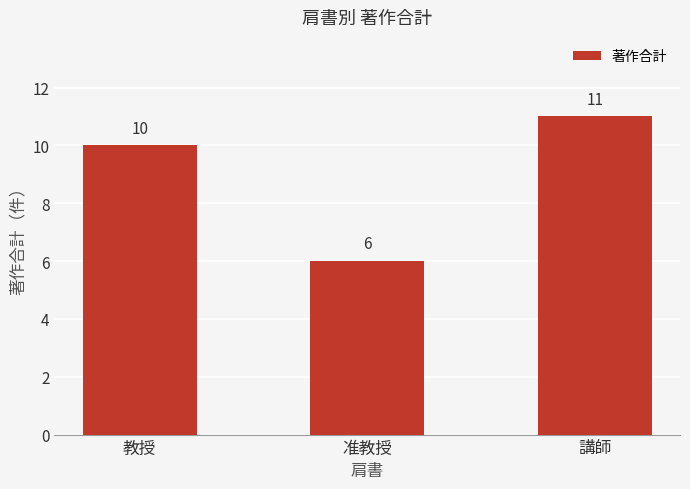

What is the sum of all values?

27